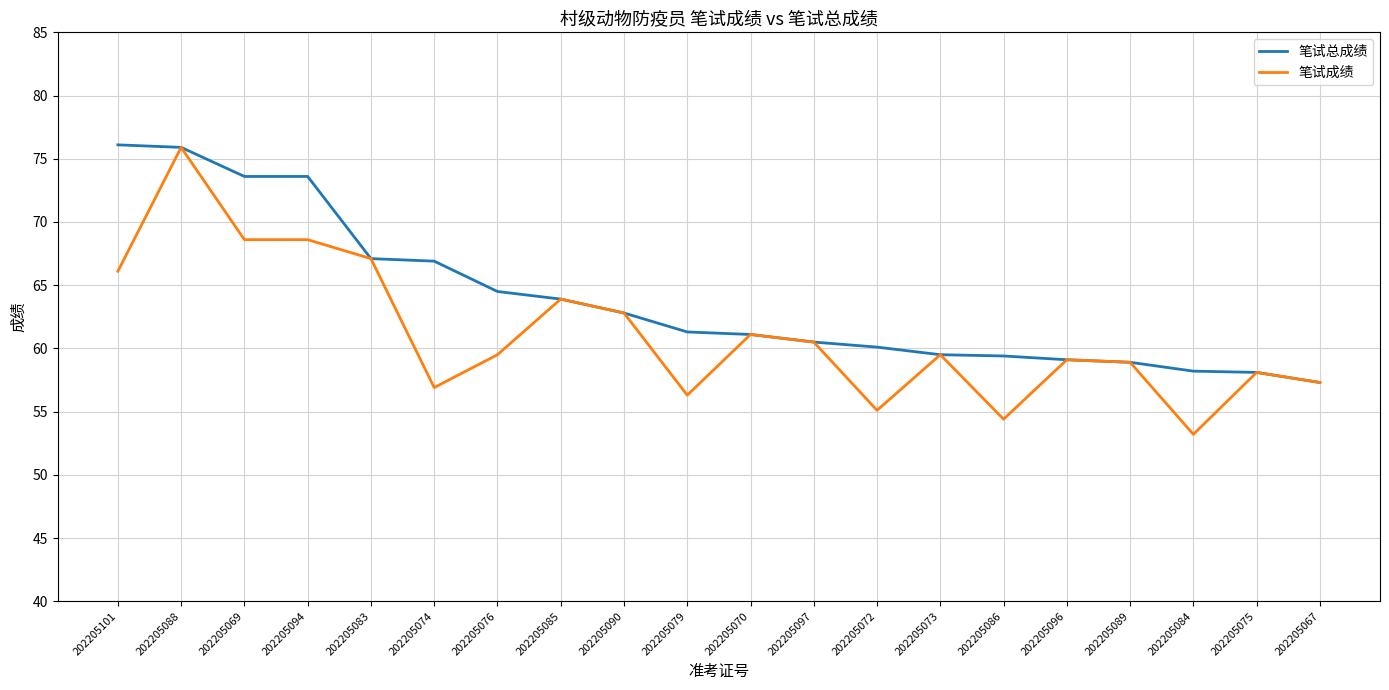

The 笔试总成绩 series shows 91.6 at 202205083. True or false?

False